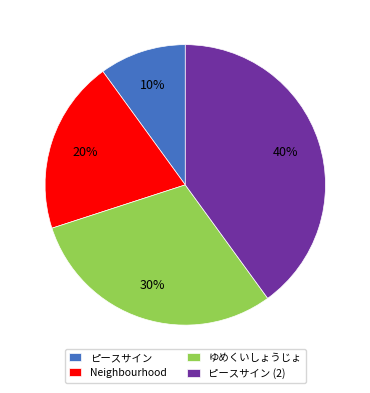

Does ピースサイン account for over 50% of the chart?

No